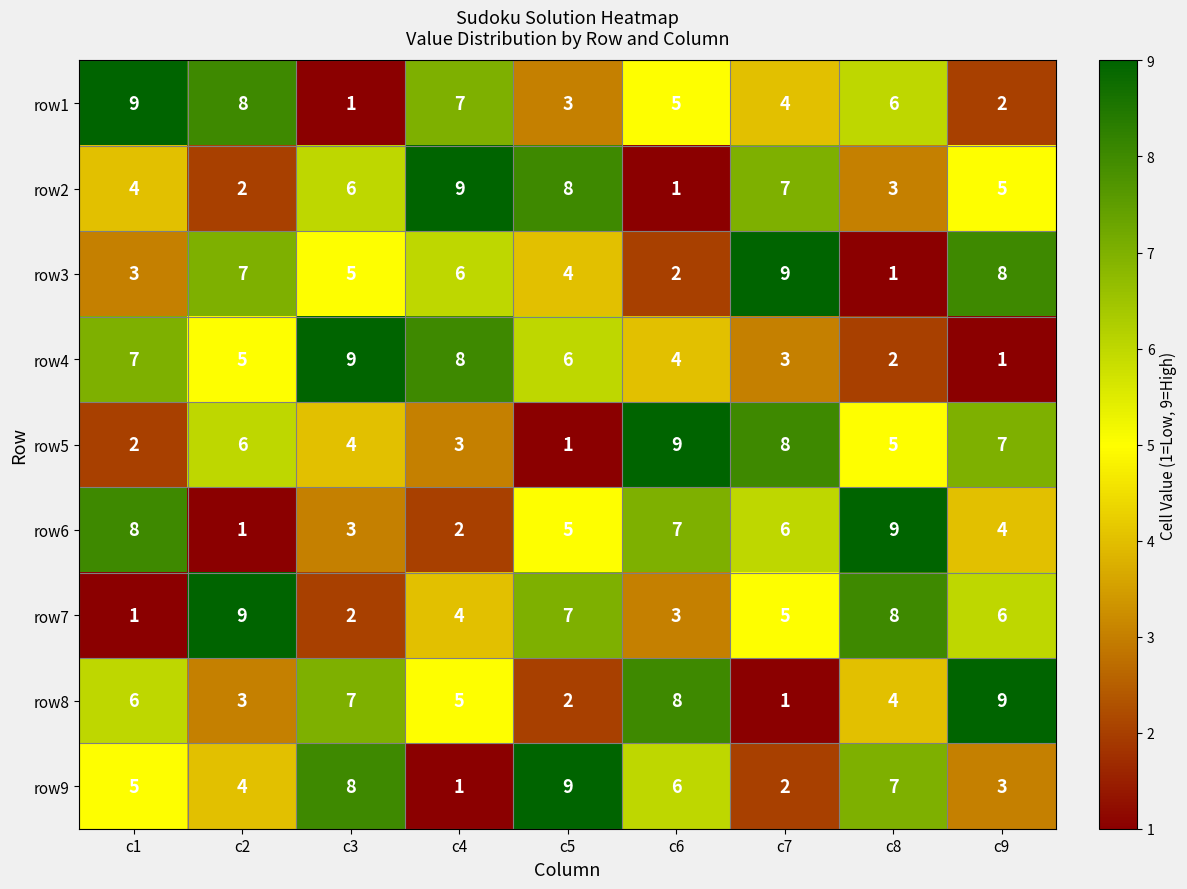

What is the difference between the maximum and second lowest values in the row4 series?

7